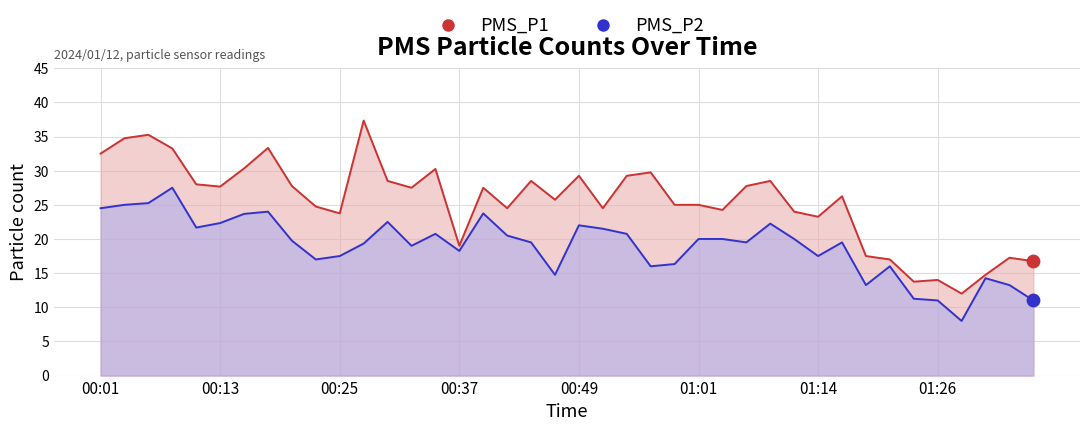

Is the value of PMS_P2 line at 24 greater than the value of PMS_P1 line at 27?

No